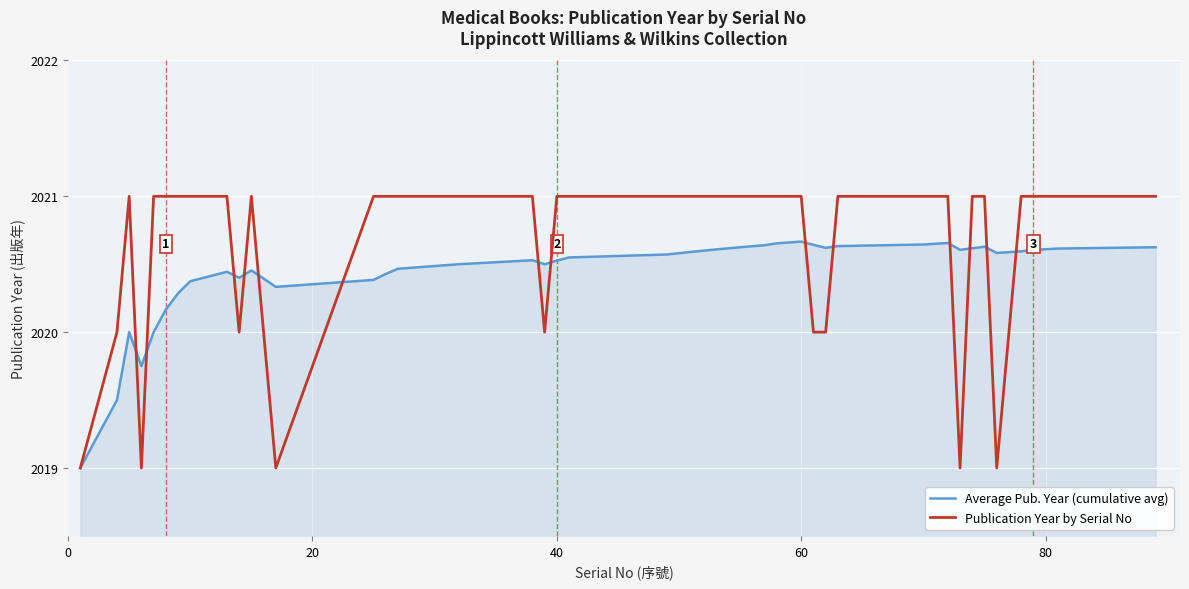

What is the maximum value shown in the chart?

2021.0